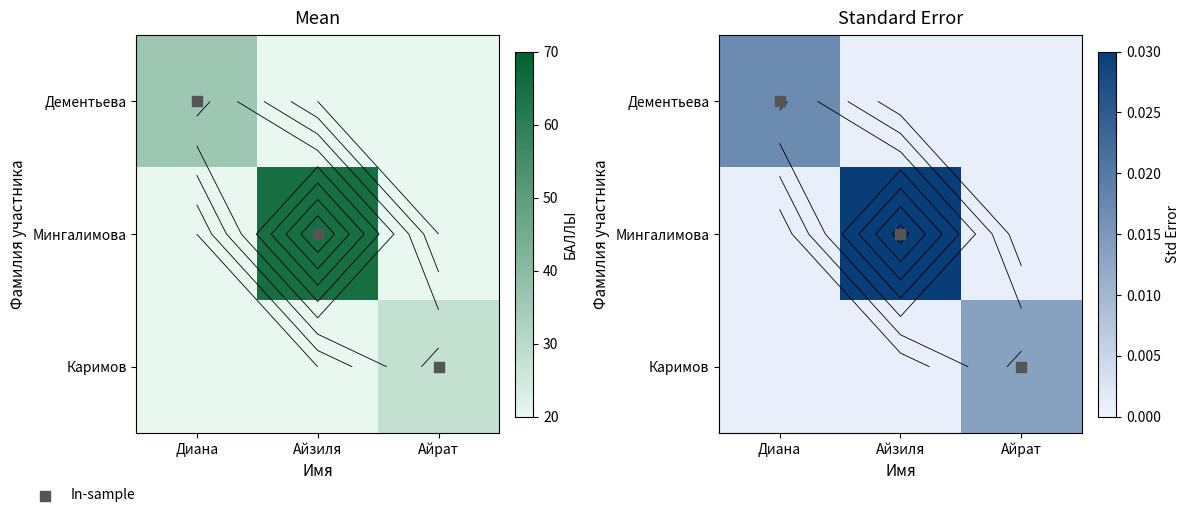

Where is In-sample nearest to the value 1?

Айзиля